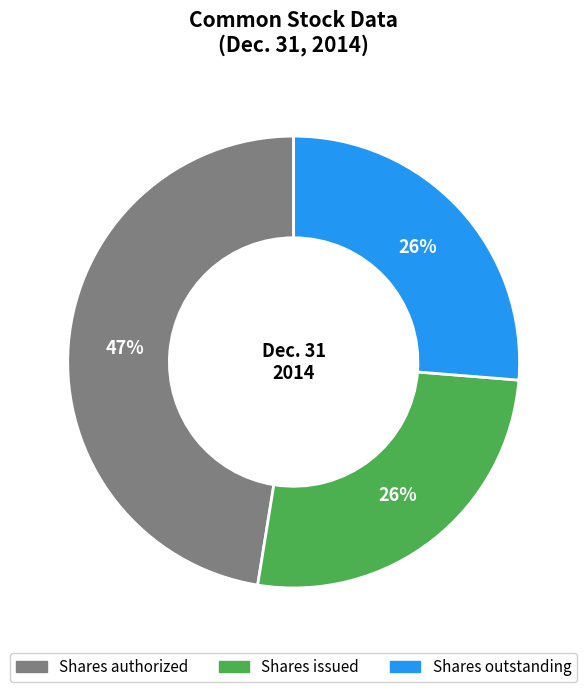

Do Shares authorized and Shares outstanding together represent more than half of the pie?

Yes